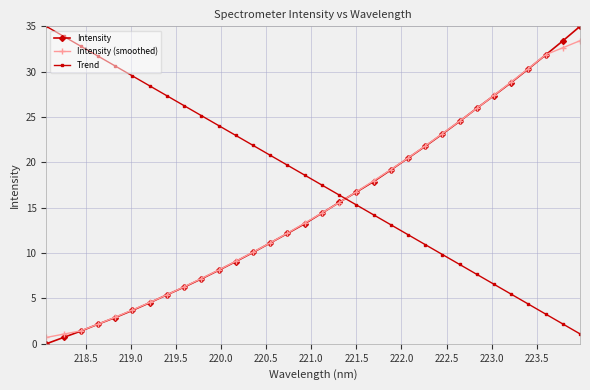

How many data points in Trend are above 18?

16